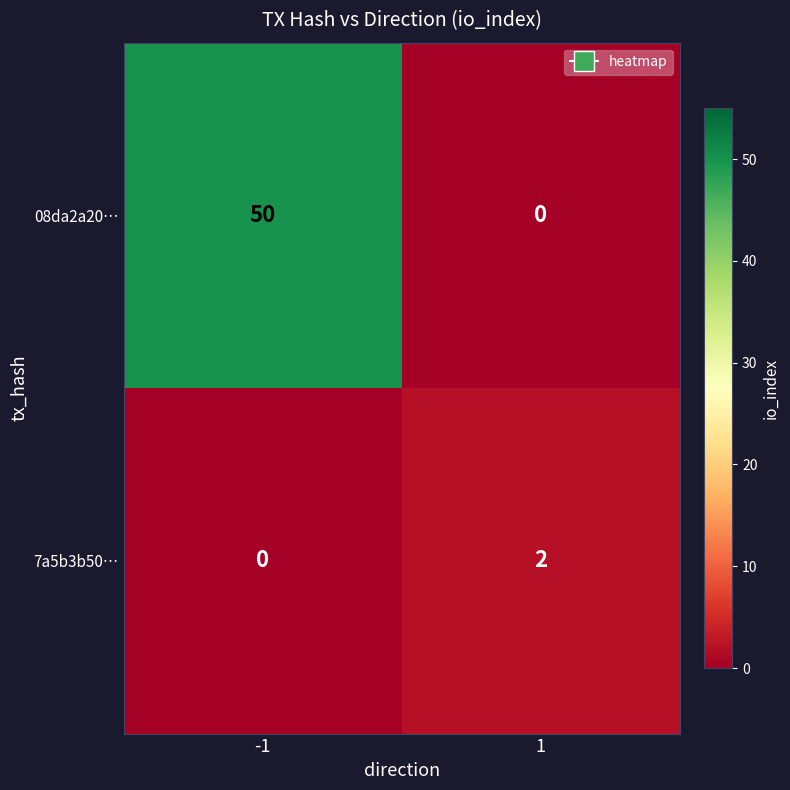

Read the 08da2a20… value at -1.

50